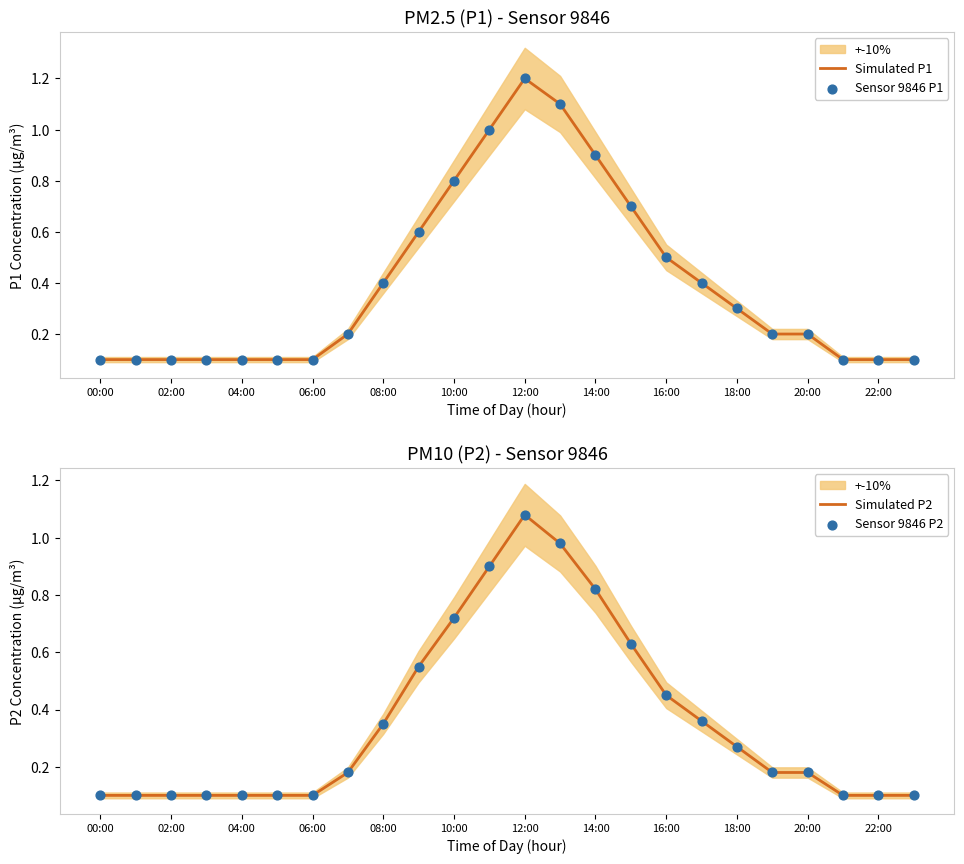

True or false: Simulated P2 has a value of 0.1 at 02:00.

True